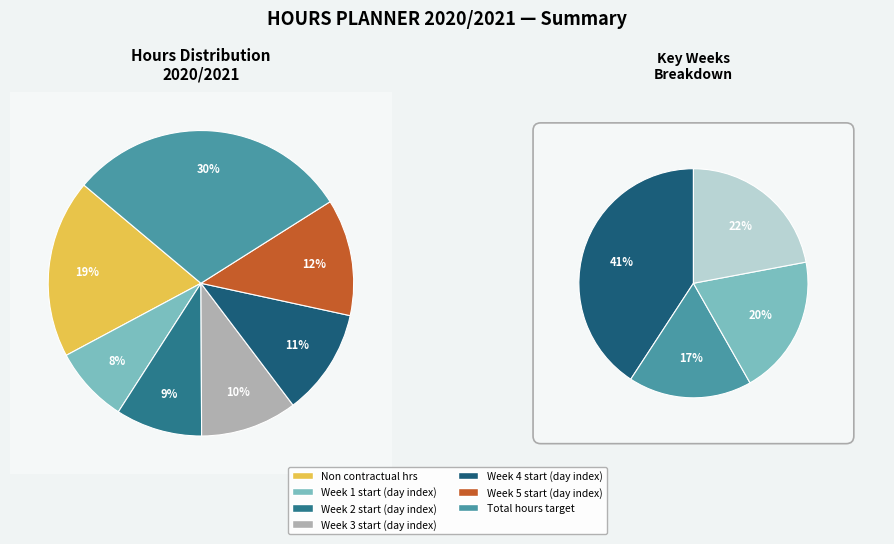

Count the number of slices in the pie.

7